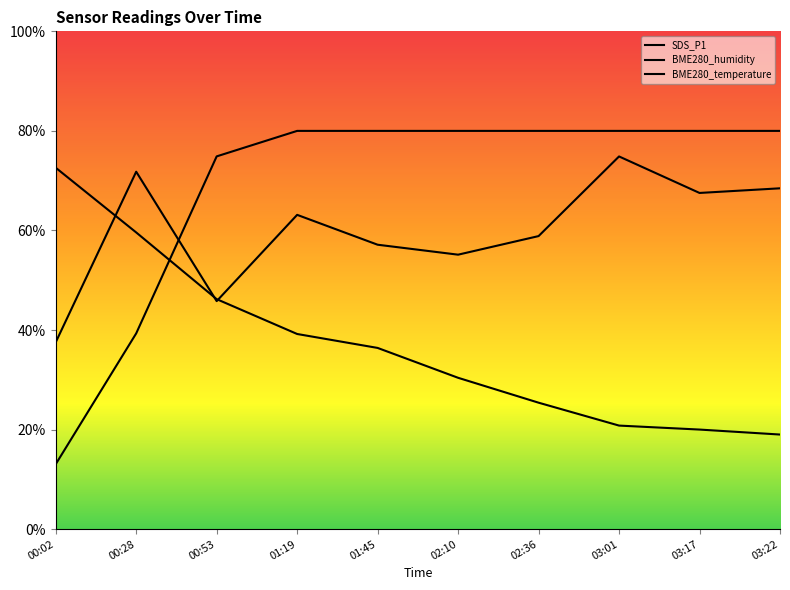

At which category is the sum across all series the highest?

01:19